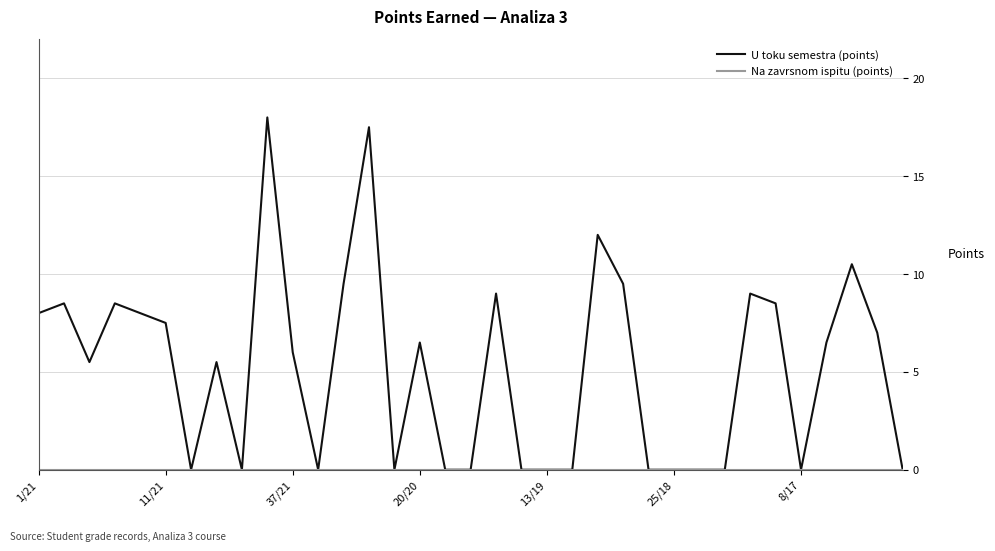

Which series has the largest range (max minus min)?

U toku semestra (points)